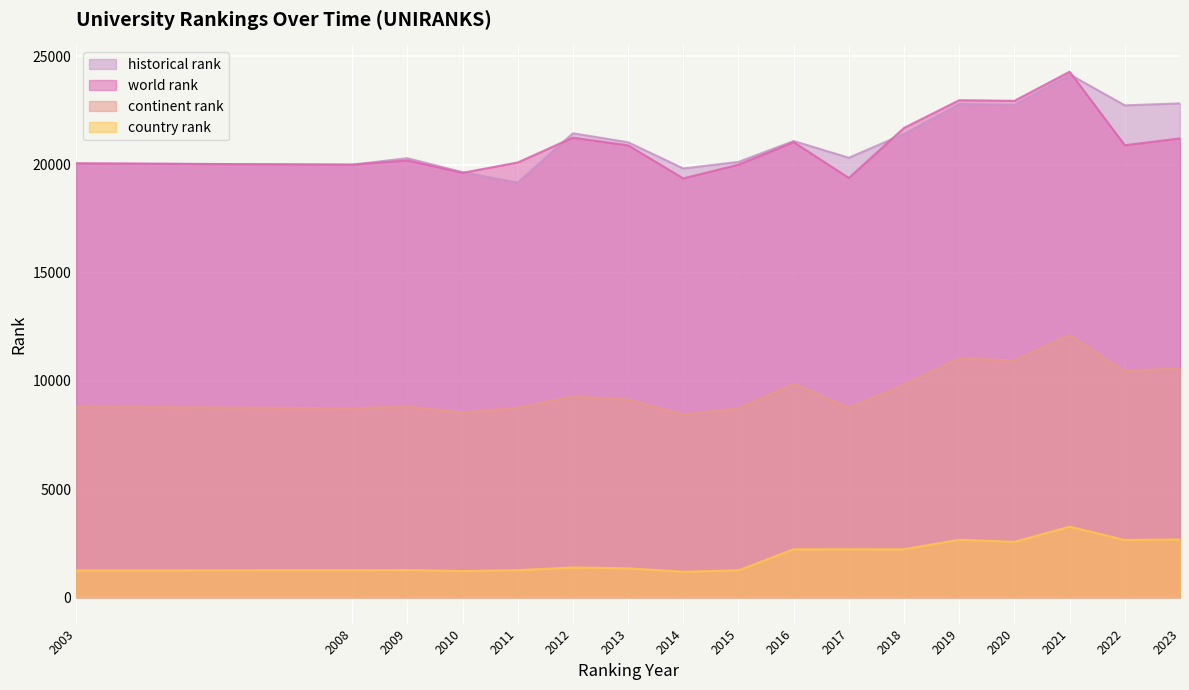

How many lines are shown in the chart?

4